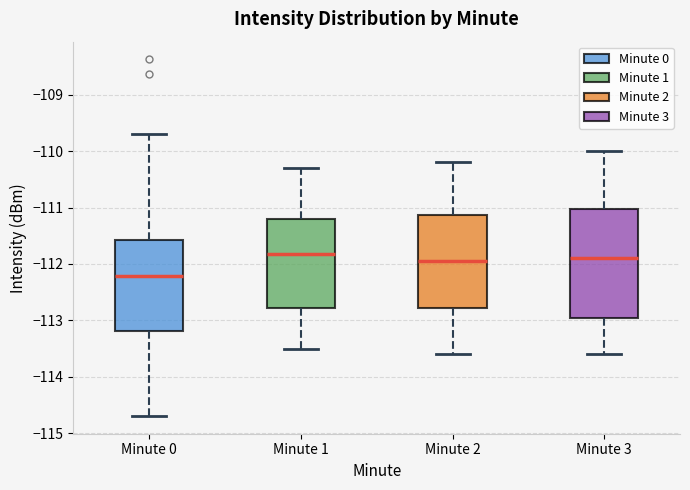

Which box's median line is the lowest?

Minute 0